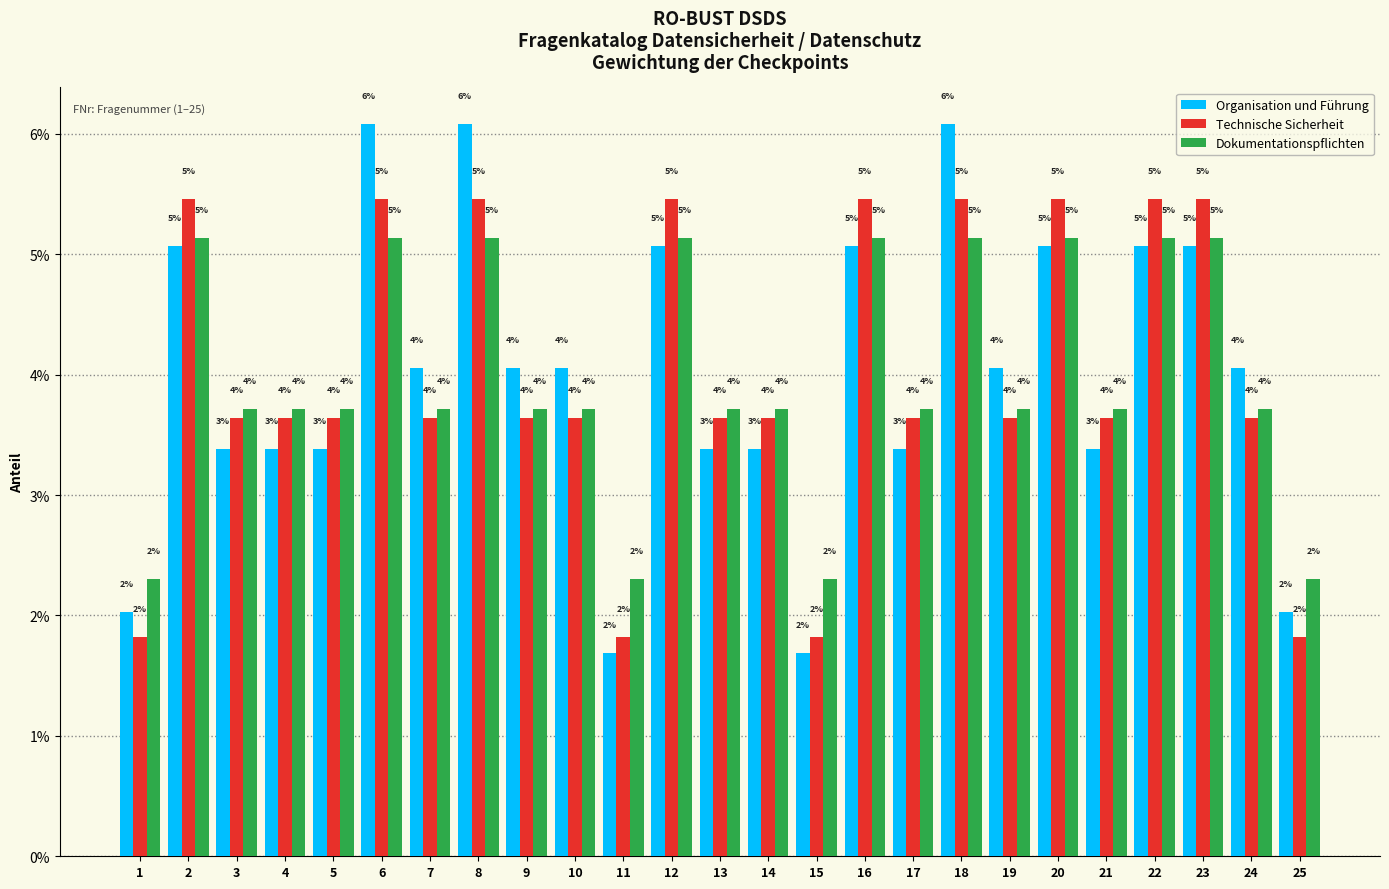

Rank the series by their maximum value, from highest to lowest.

Organisation und Führung, Technische Sicherheit, Dokumentationspflichten